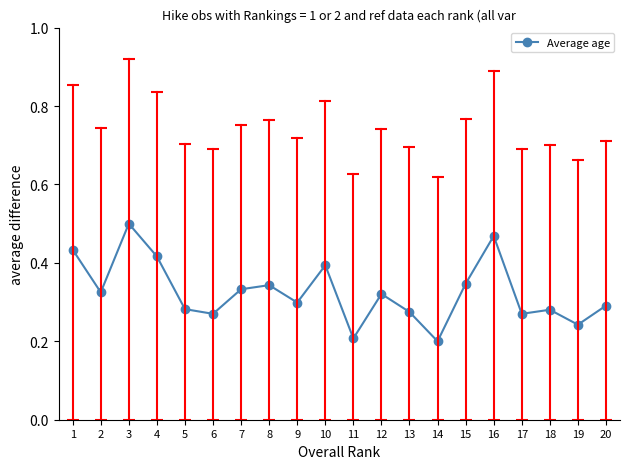

Where is the first local minimum?

2